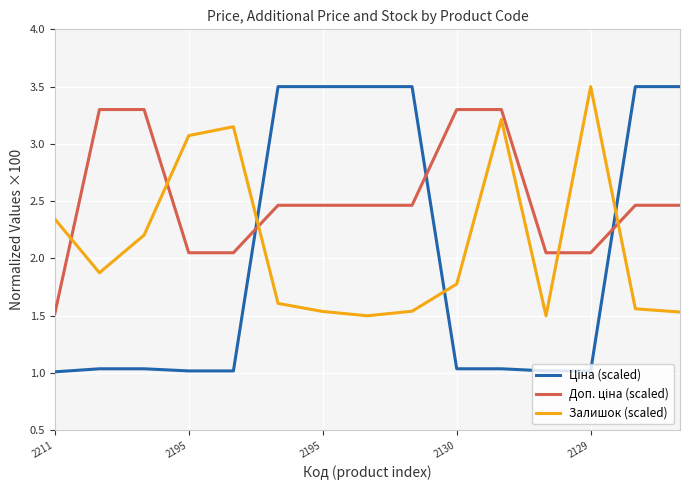

What is the maximum value shown in the chart?

3.5